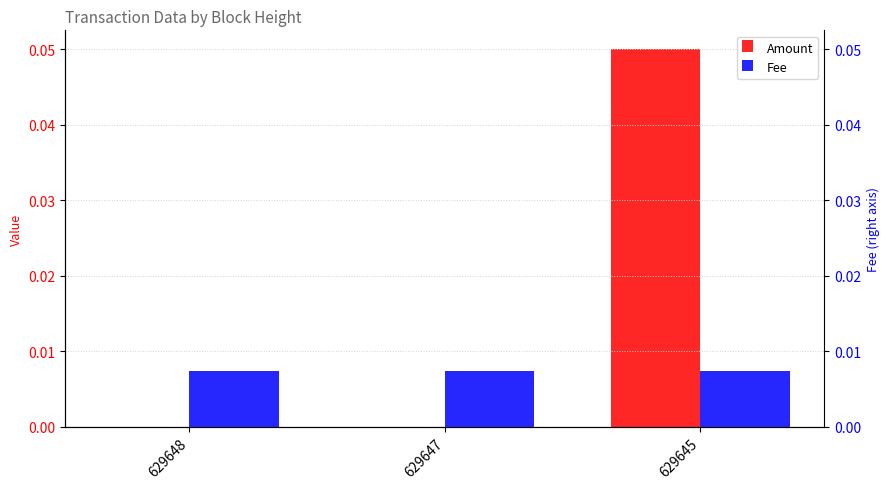

Rank the series at 629647 from highest to lowest value.

Fee, Amount